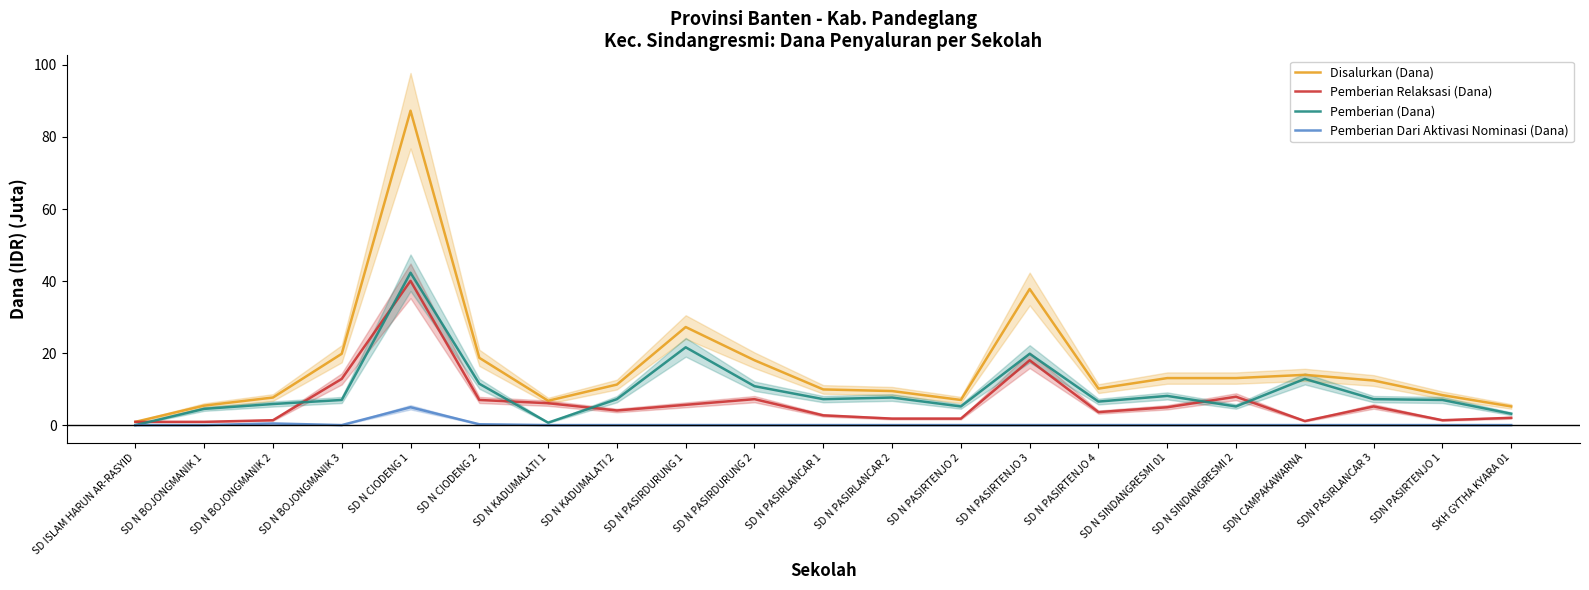

How many intersections are there between Pemberian Relaksasi (Dana) and Pemberian (Dana)?

7